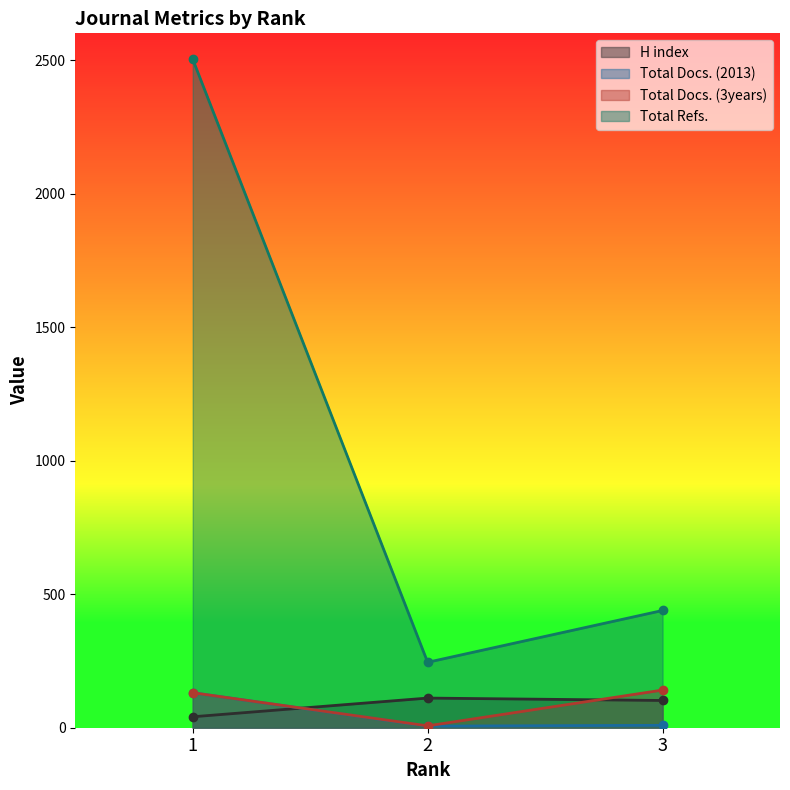

What is the value of the Total Refs. point at the 2nd from the left?

245